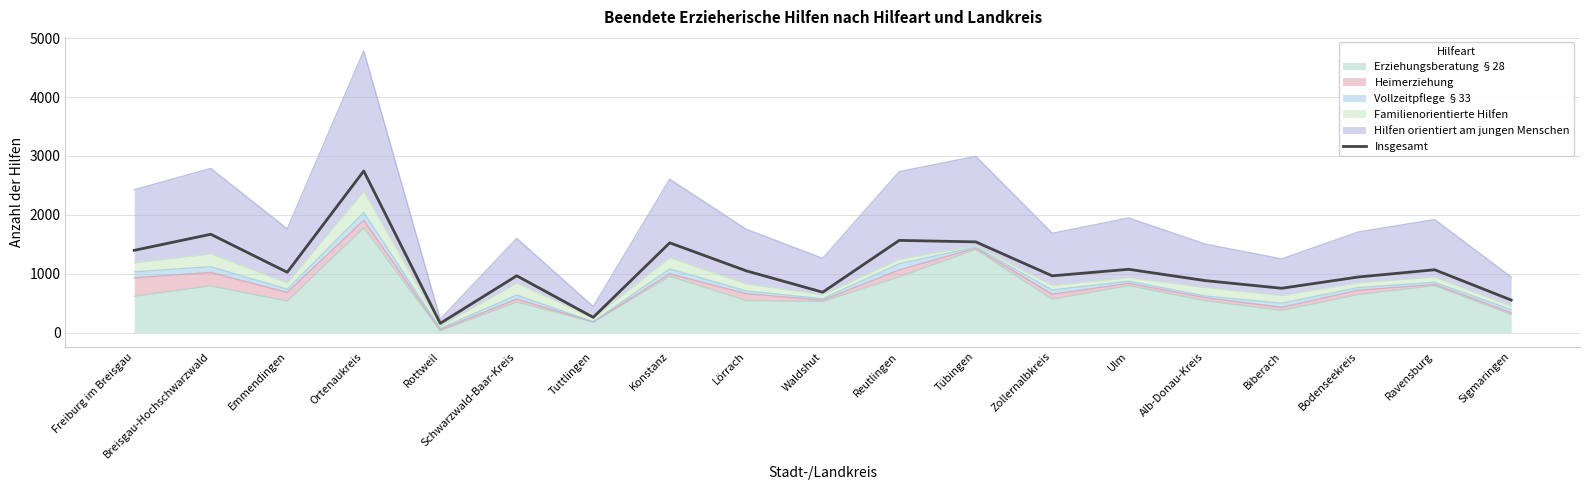

What is the smallest value displayed?

156